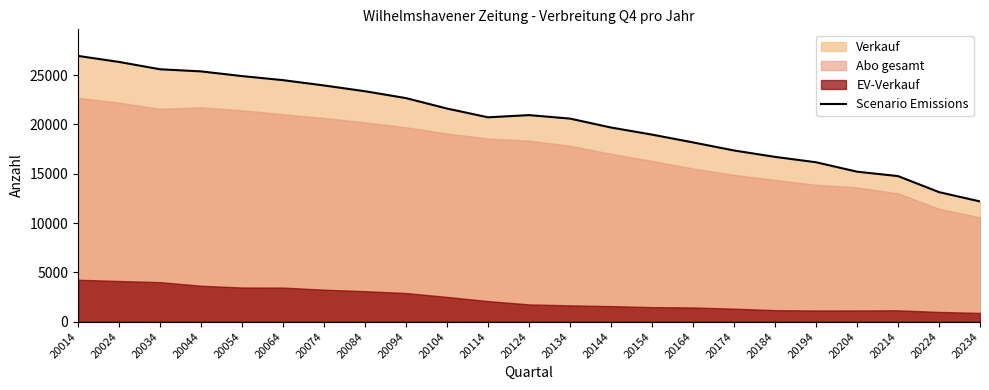

Reading right to left, list all the values displayed in this chart.

12192	13138	14764	15211	16167	16712	17363	18181	18971	19691	20596	20950	20726	21615	22673	23370	23957	24495	24908	25384	25600	26343	26955